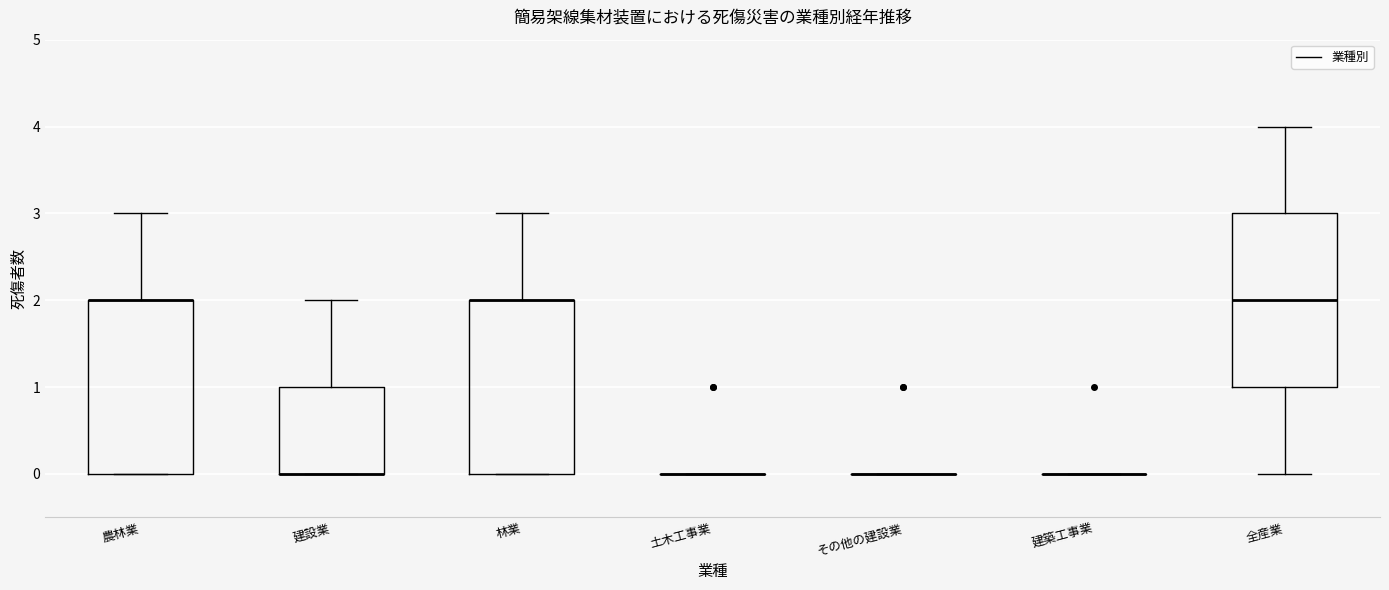

Reading left to right, read every box against the y-axis: the position of its median line, the range the box covers, and the ends of its whiskers. The values are not printed on the chart, so give them approximately, as read against the axis.

農林業: median 2 (drawn on the box's upper edge), box 0 to 2, whiskers 0 to 3
建設業: median 0 (drawn on the box's lower edge), box 0 to 1, whiskers 0 to 2
林業: median 2 (drawn on the box's upper edge), box 0 to 2, whiskers 0 to 3
土木工事業: box collapsed to a line at 0, whiskers 0 to 0
その他の建設業: box collapsed to a line at 0, whiskers 0 to 0
建築工事業: box collapsed to a line at 0, whiskers 0 to 0
全産業: median 2, box 1 to 3, whiskers 0 to 4